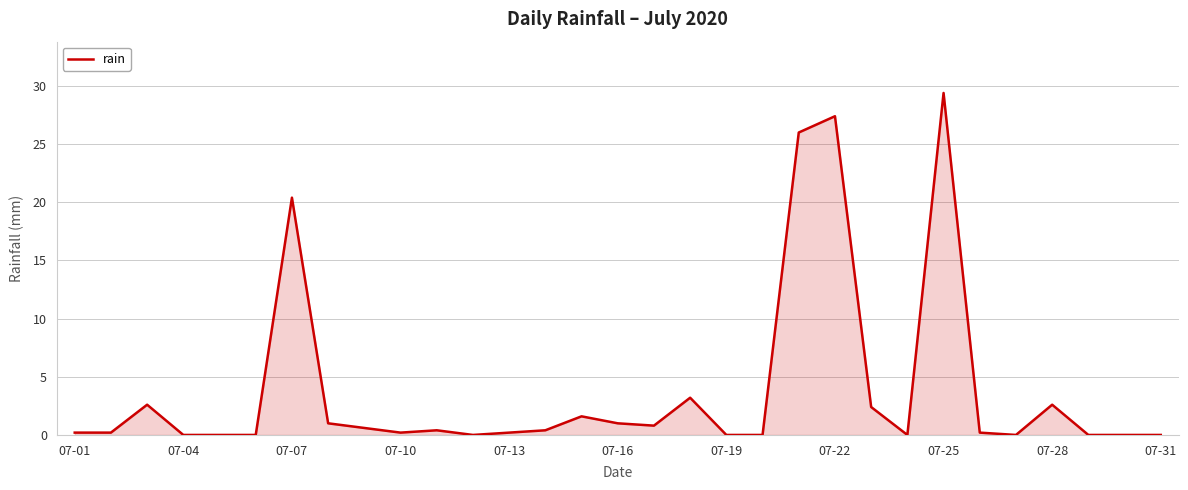

What is the greatest value displayed?

29.4